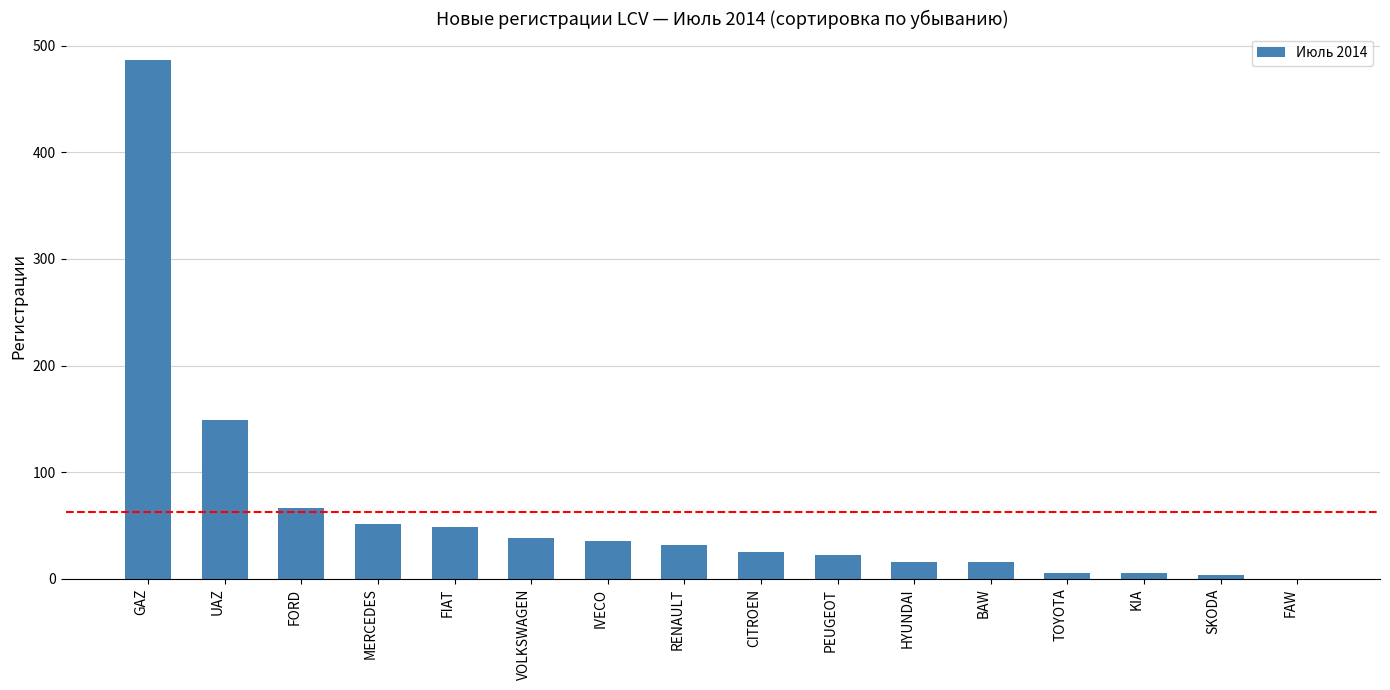

What is the sum of the values at VOLKSWAGEN and PEUGEOT?

60